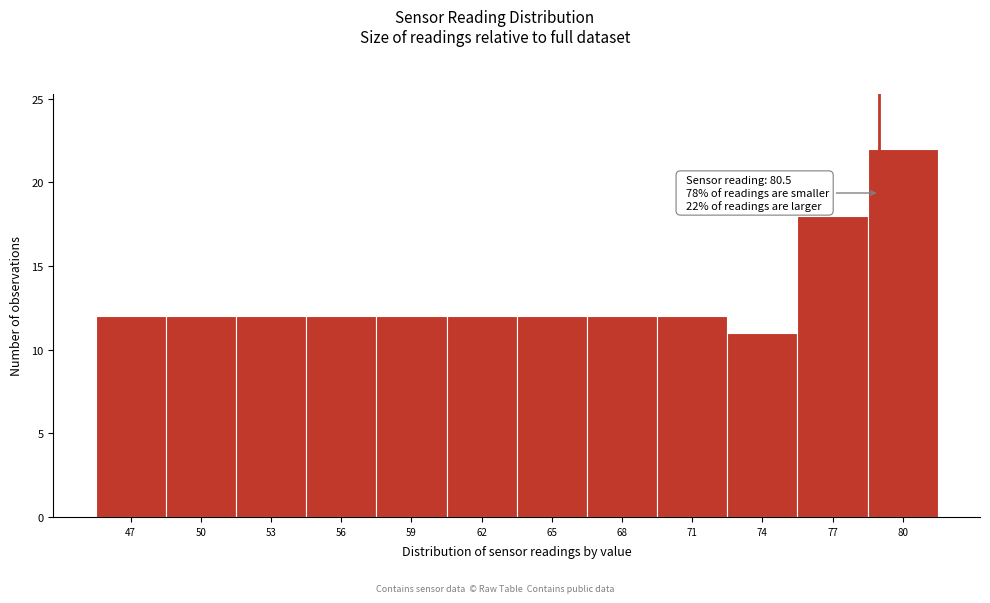

Reading left to right, what are all the values shown in this chart?

12	12	12	12	12	12	12	12	12	11	18	22